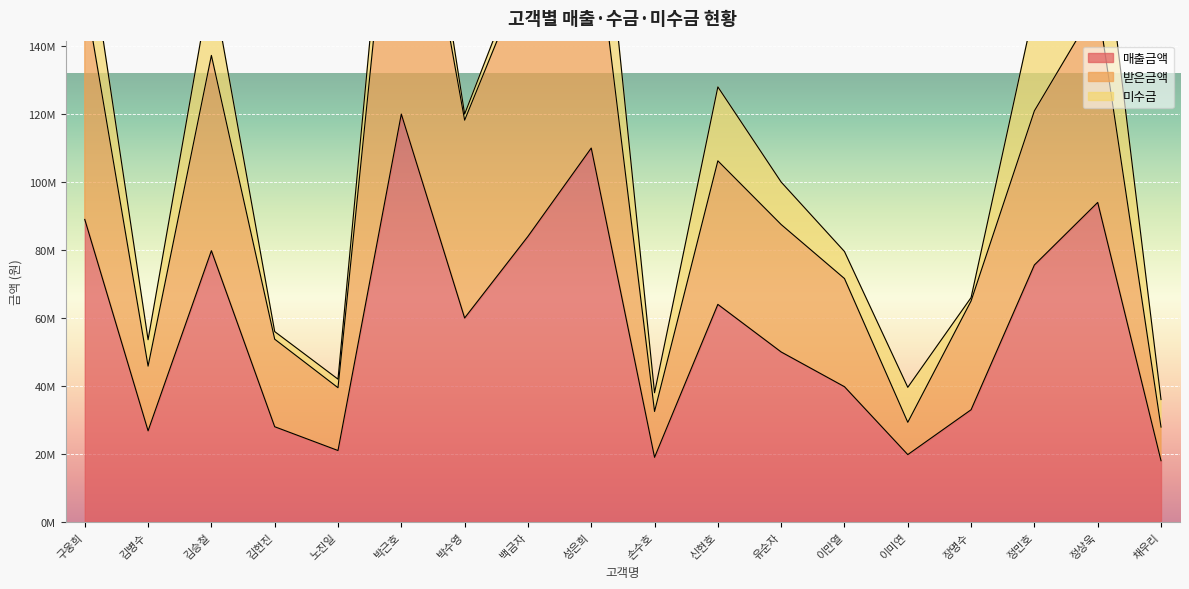

True or false: 받은금액 has a value of 163800000 at 백금자.

True